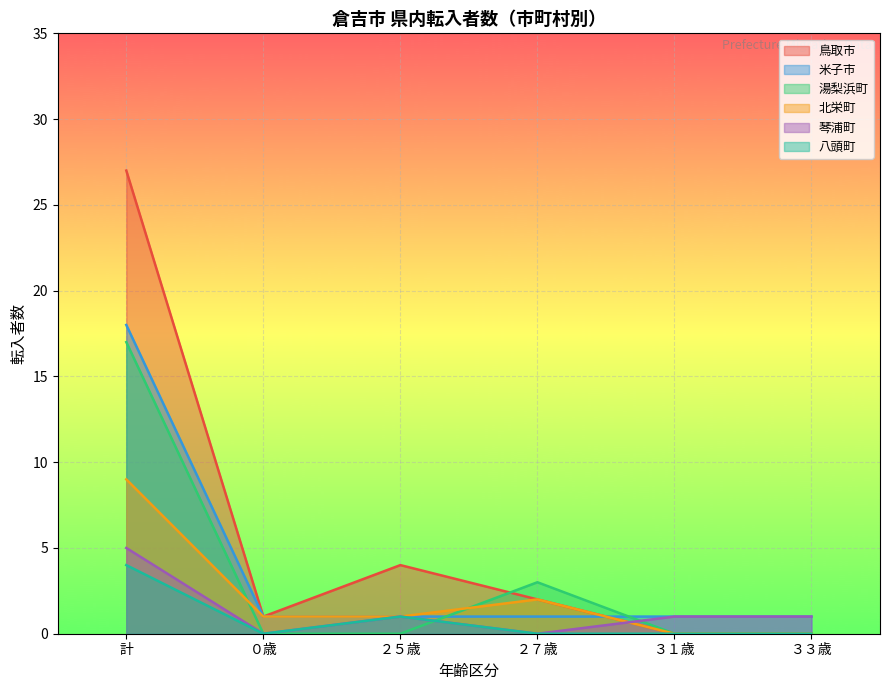

True or false: 琴浦町 has a value of 2 at 計.

False